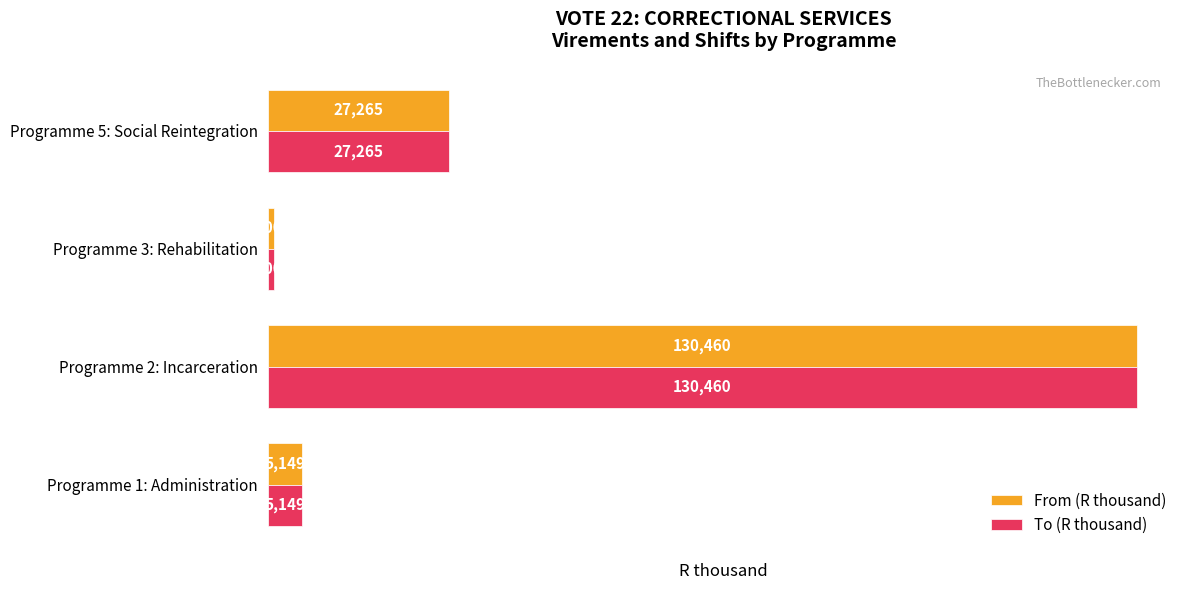

Count the number of data series in this chart.

2